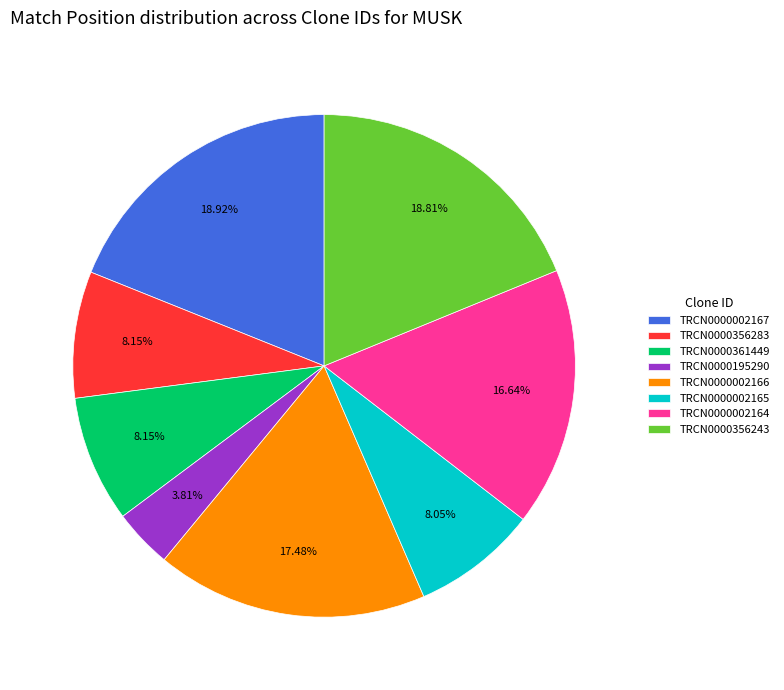

Which slice is the smallest?

TRCN0000195290